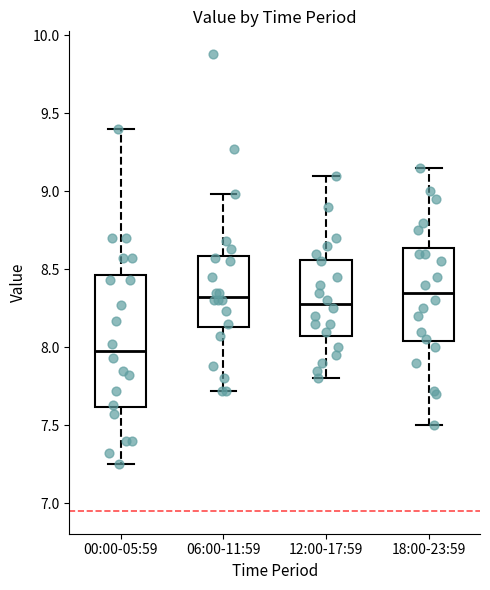

Where does the lower whisker of the box for 18:00-23:59 end on the y-axis? The values are not printed on the chart, so give them approximately, as read against the axis.

7.50